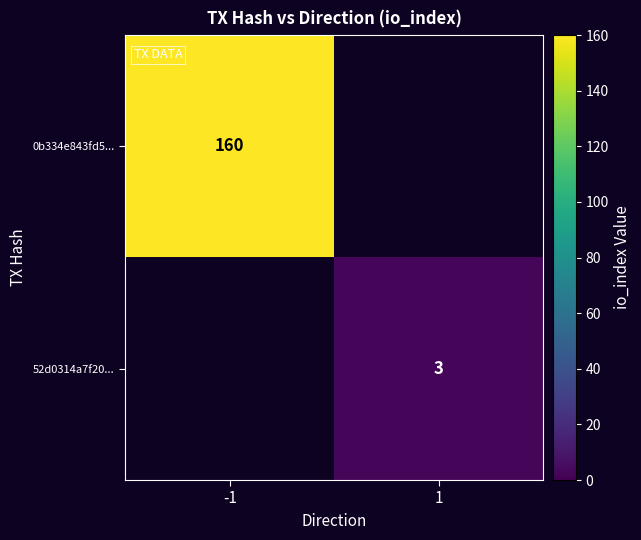

The value of 52d0314a7f20... at 1 is 3. True or false?

True